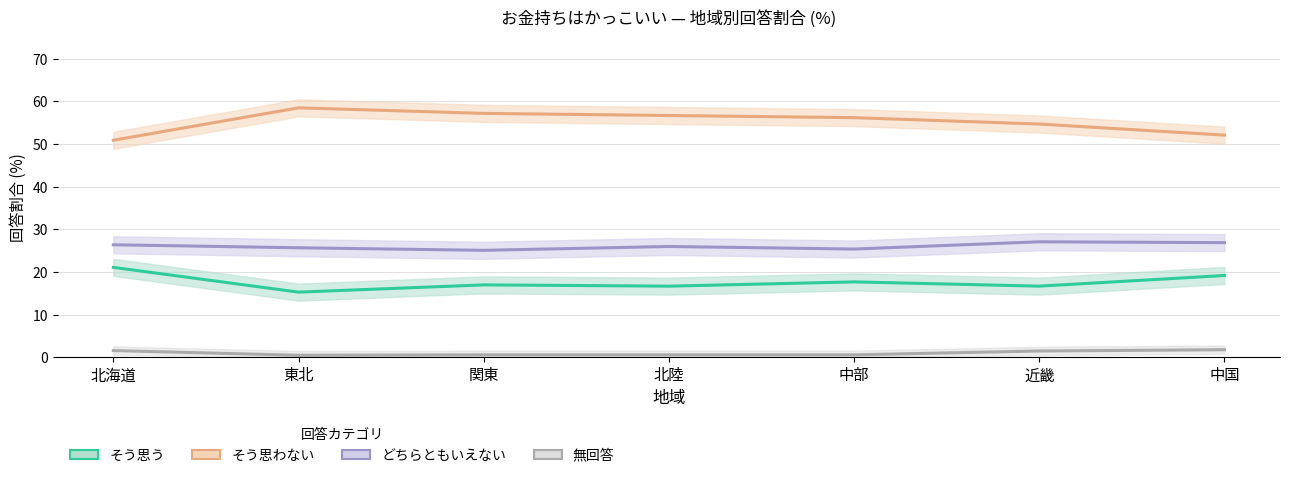

True or false: そう思う and どちらともいえない intersect in this chart.

False